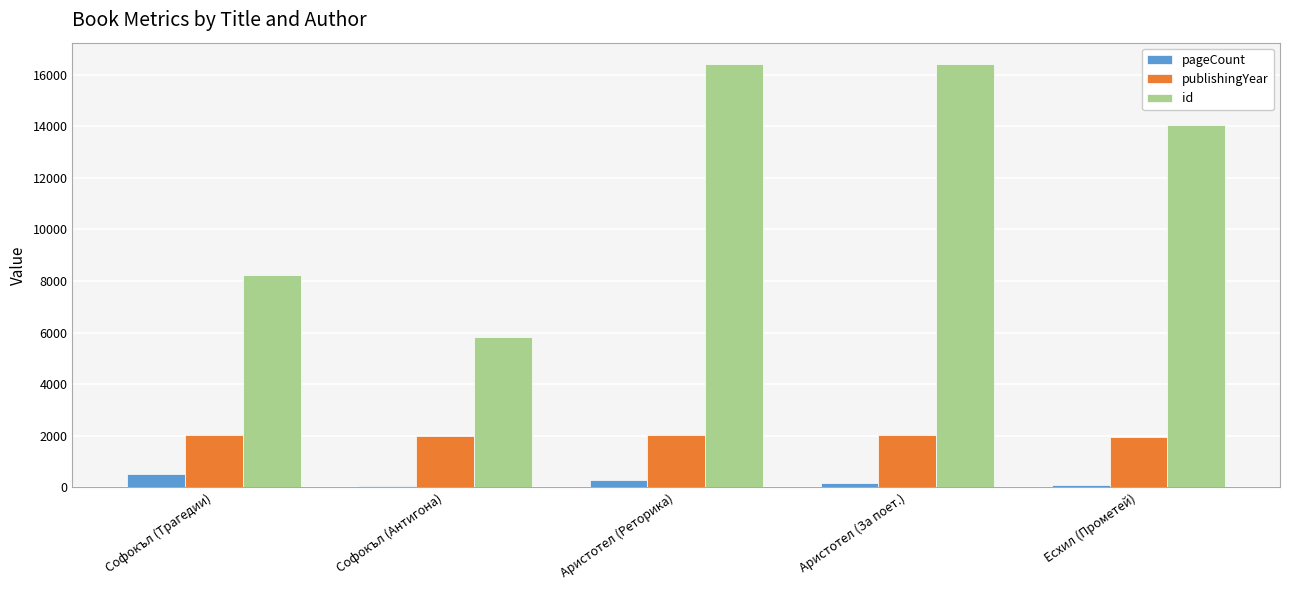

What is the sum of all pageCount values?

1124